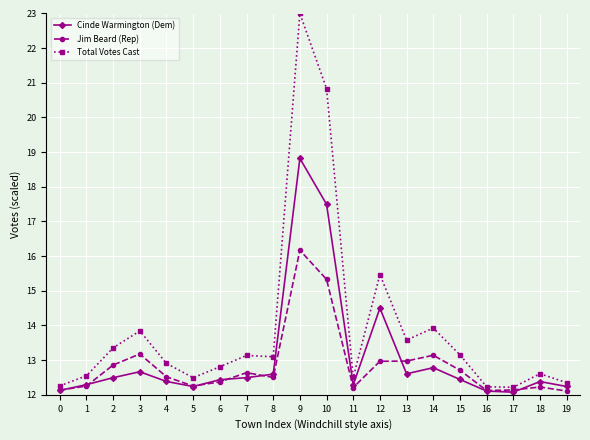

What is the spread (max minus min) of values at 3?

1.2